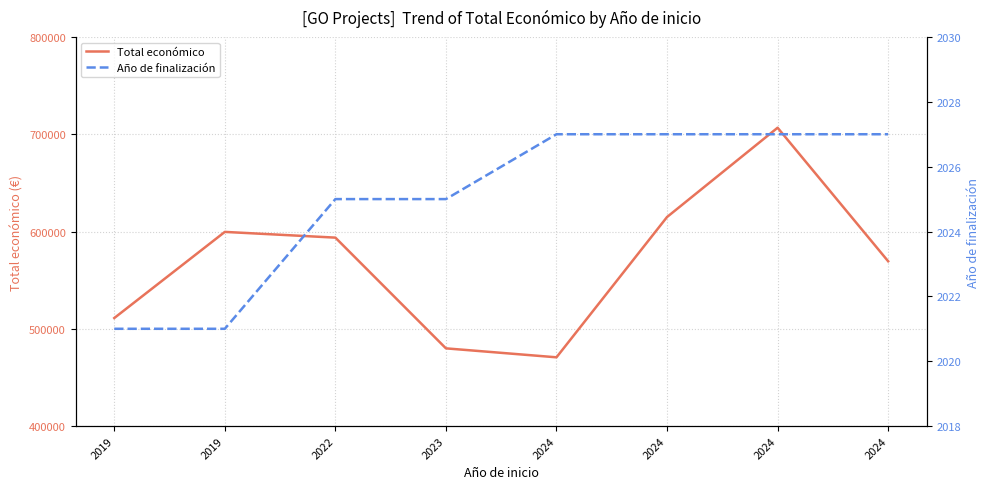

What is the sum of all Total económico values?

4545942